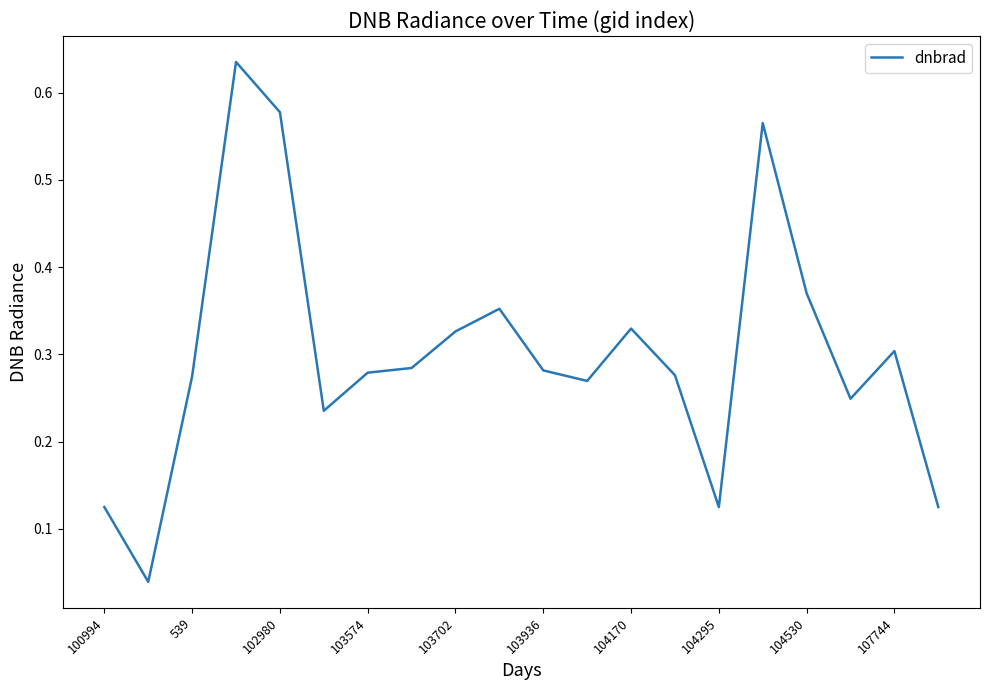

How many lines are shown in the chart?

1